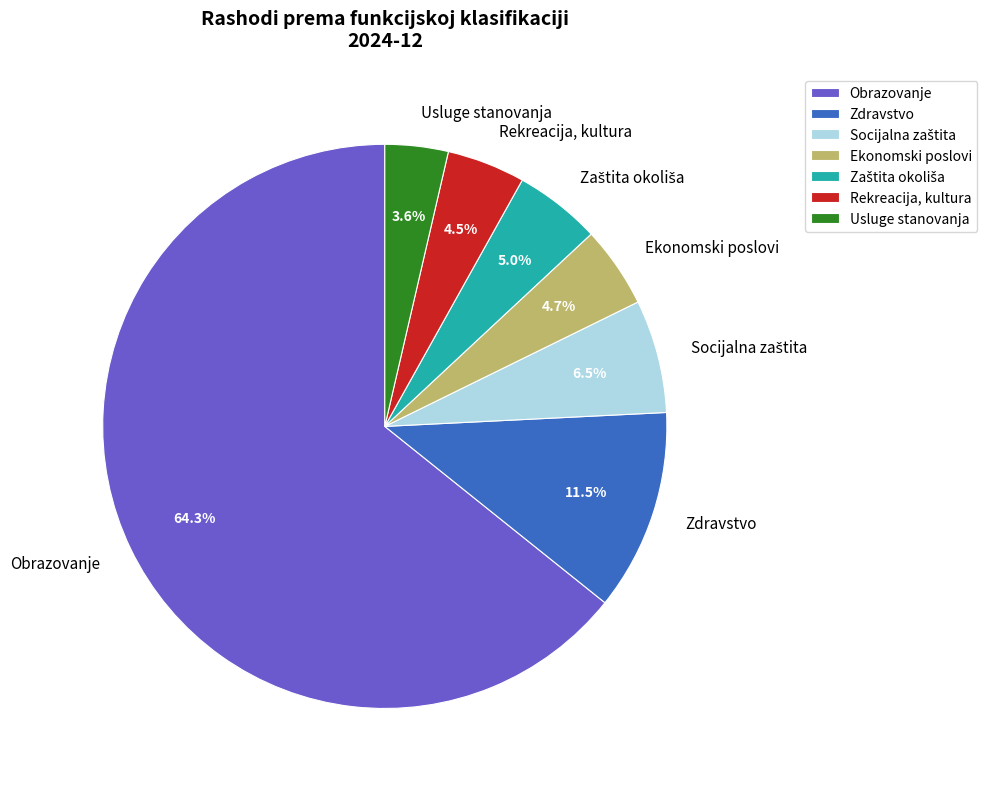

Which category has the biggest portion of the pie?

Obrazovanje